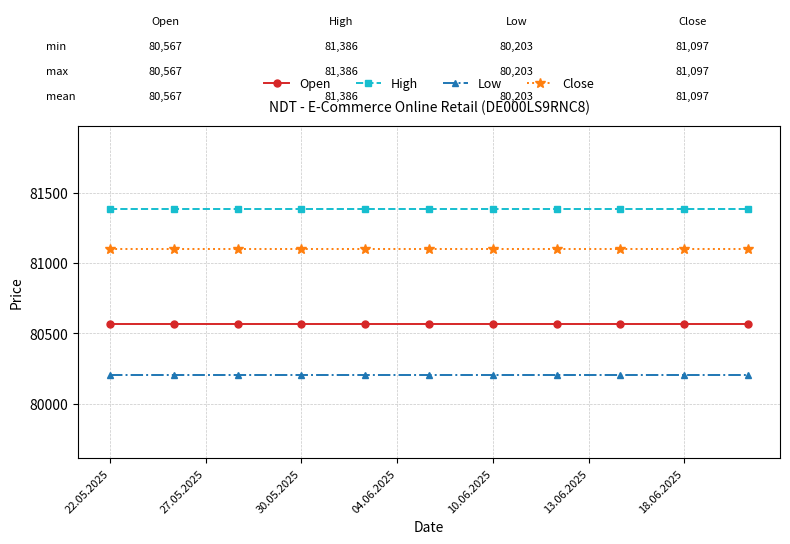

True or false: Open and High intersect in this chart.

False